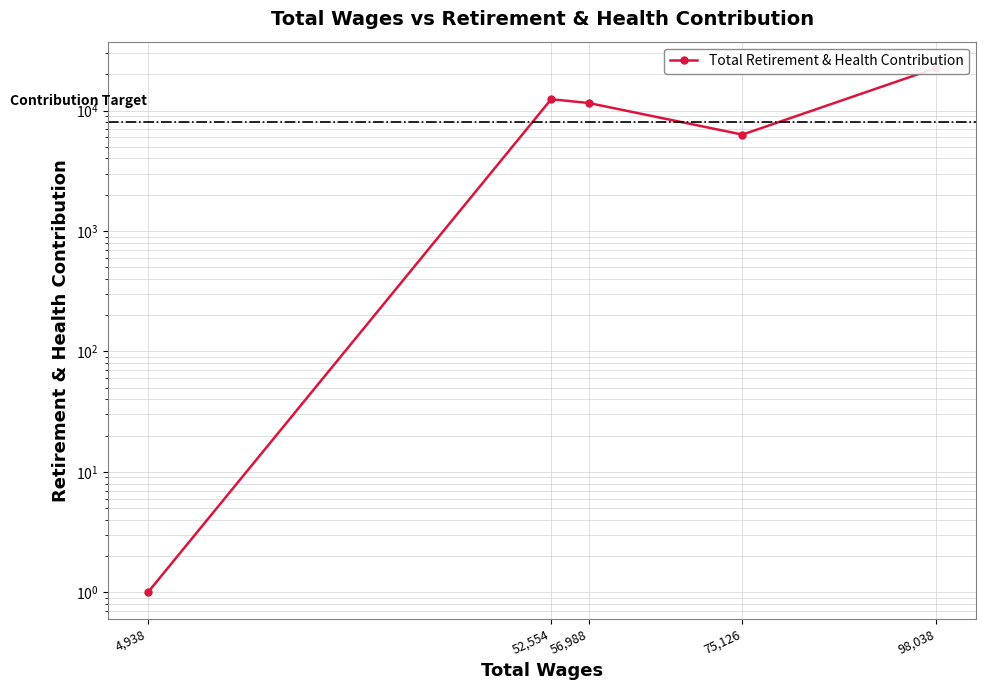

Reading right to left, list all the values displayed in this chart.

4,938=1	52,554=12406	56,988=11540	75,126=6309	98,038=22576